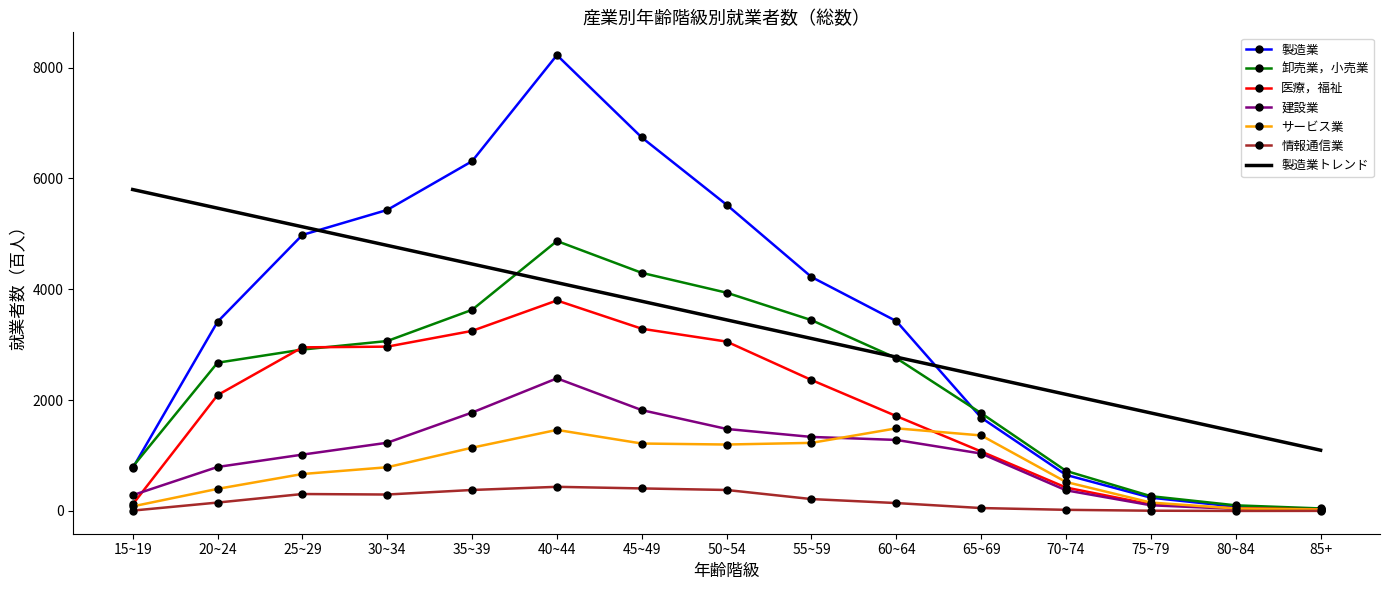

What is the sum of the 情報通信業 values at 65~69 and 80~84?

54.0